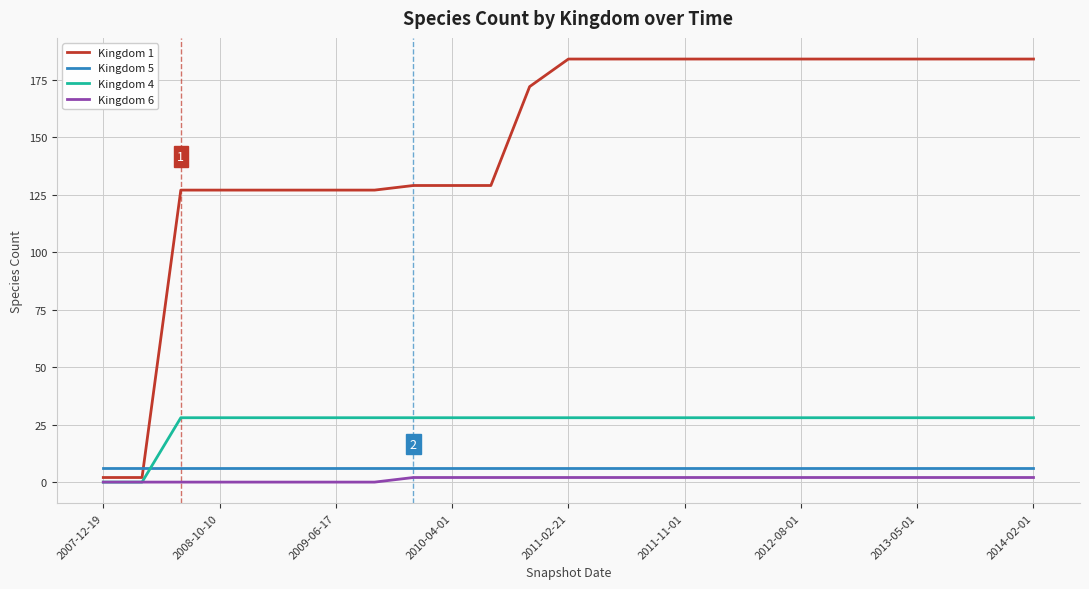

True or false: Kingdom 4 and Kingdom 5 intersect in this chart.

True